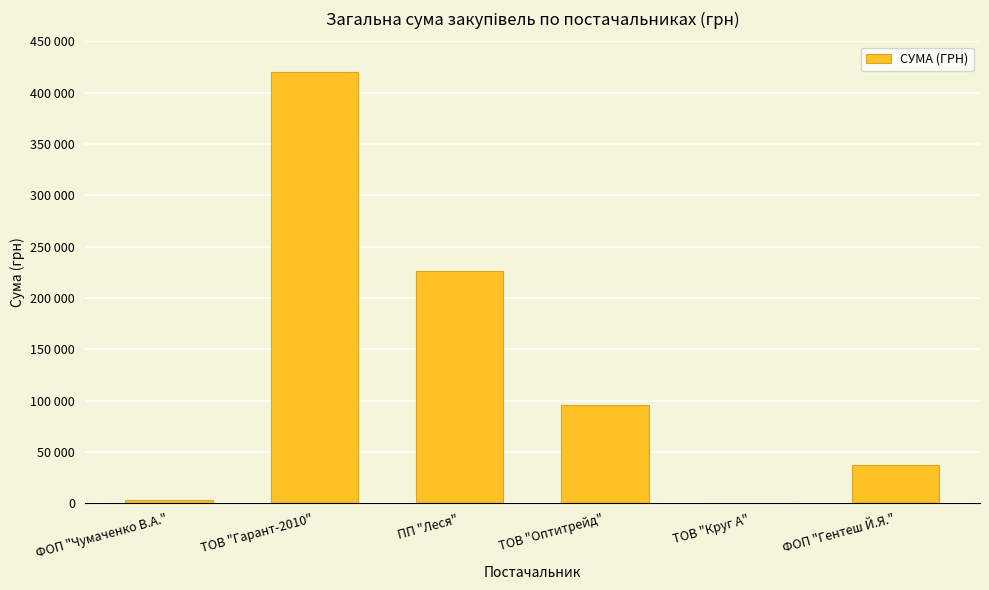

Rank the categories by value from lowest to highest.

ТОВ "Круг А", ФОП "Чумаченко В.А.", ФОП "Гентеш Й.Я.", ТОВ "Оптитрейд", ПП "Леся", ТОВ "Гарант-2010"